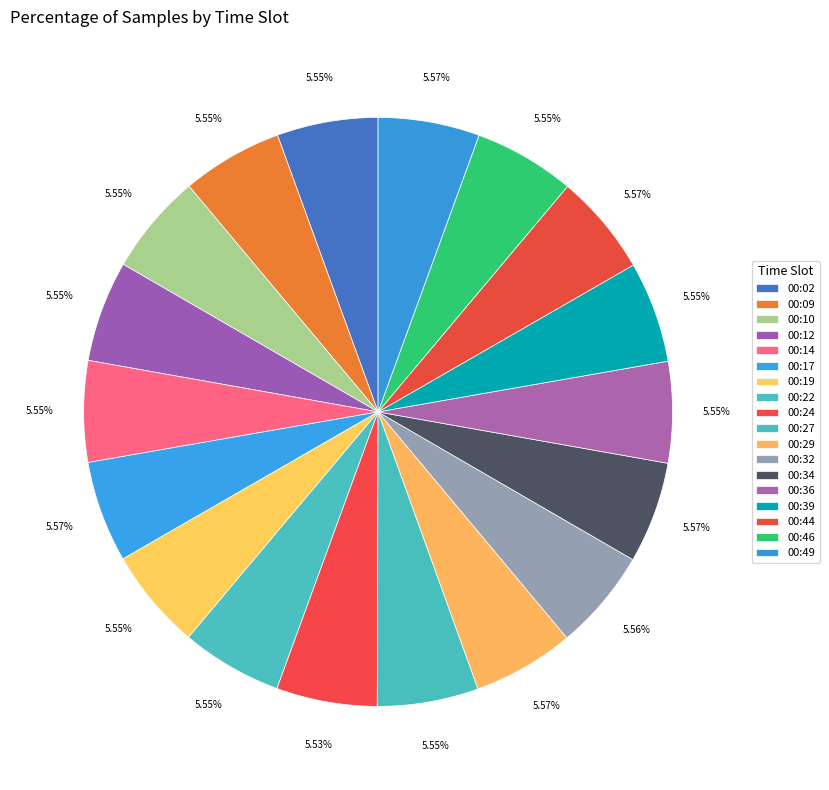

Which slice is the largest?

00:17